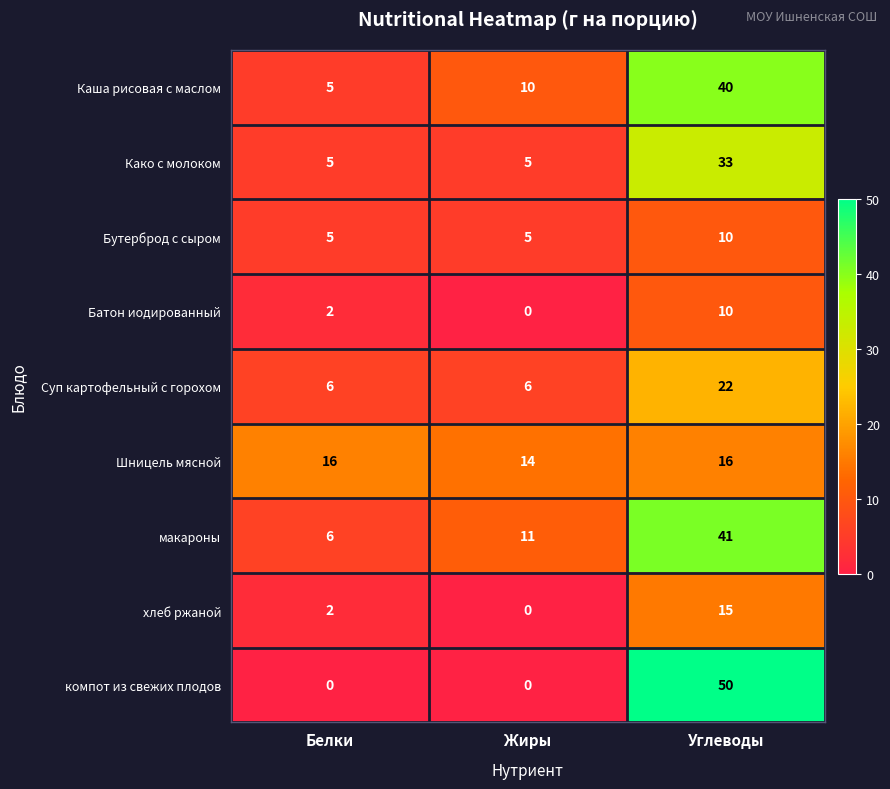

Where is макароны nearest to the value 23?

Жиры